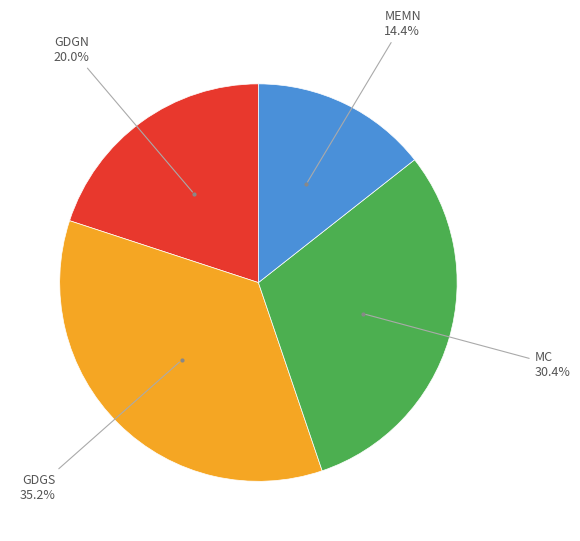

To the nearest percent, what is the average slice percentage?

25%